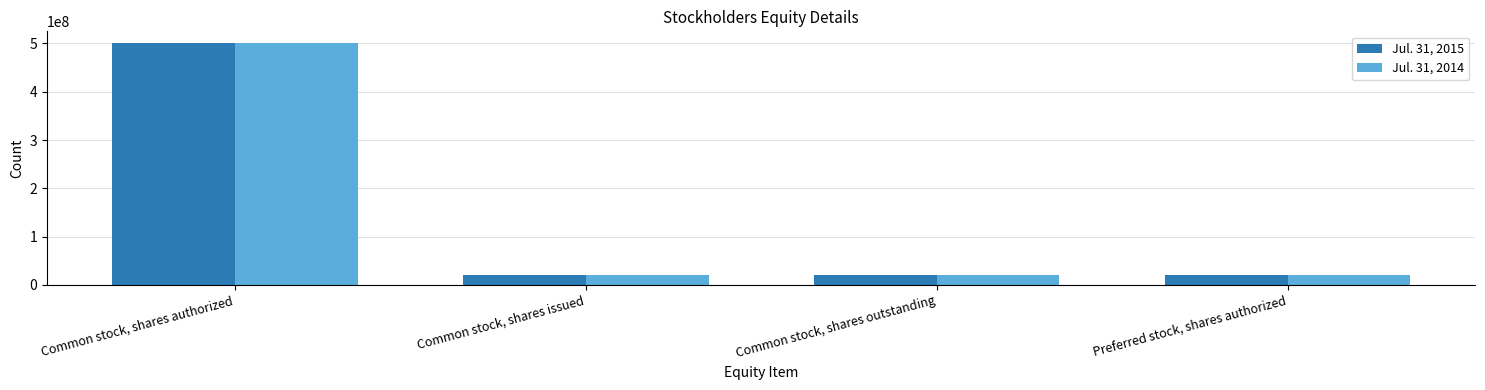

What is the difference between the maximum and minimum values in the Jul. 31, 2015 series?

480000000